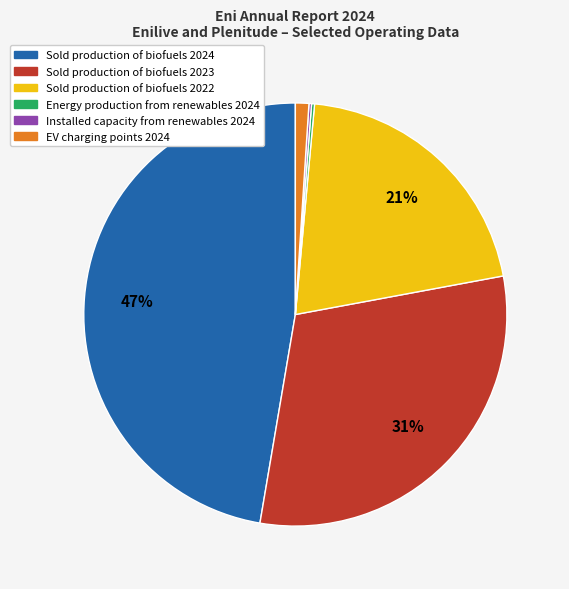

Is there a majority slice in this chart?

No